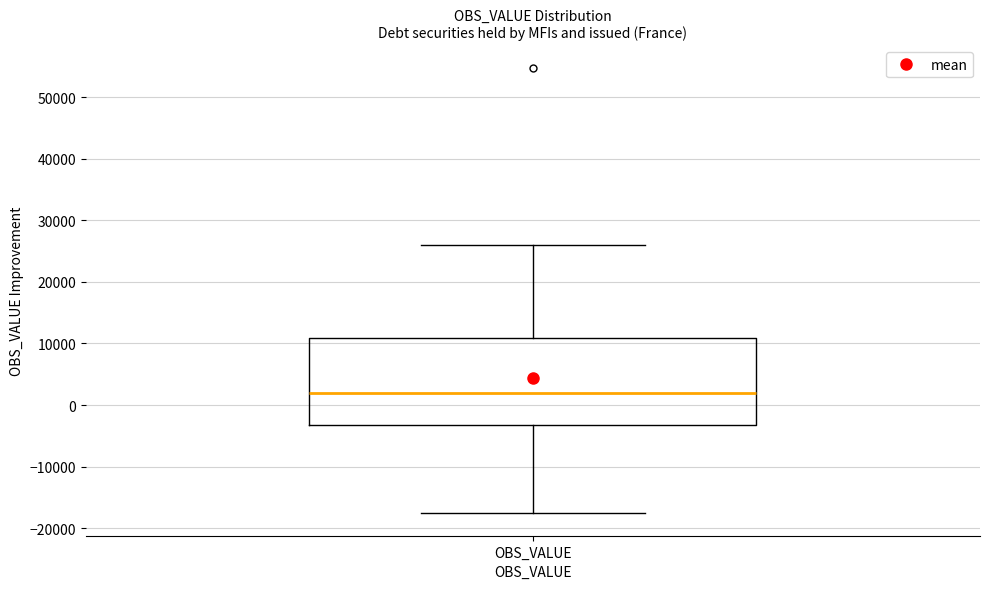

Where is the upper edge of the box for OBS_VALUE on the y-axis? The values are not printed on the chart, so give them approximately, as read against the axis.

11000